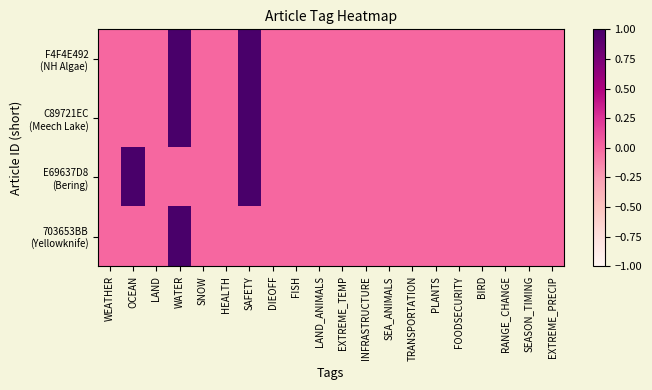

List the series in order of their peak value, lowest first.

F4F4E492 (NH Algae), C89721EC (Meech Lake), E69637D8 (Bering), 703653BB (Yellowknife)